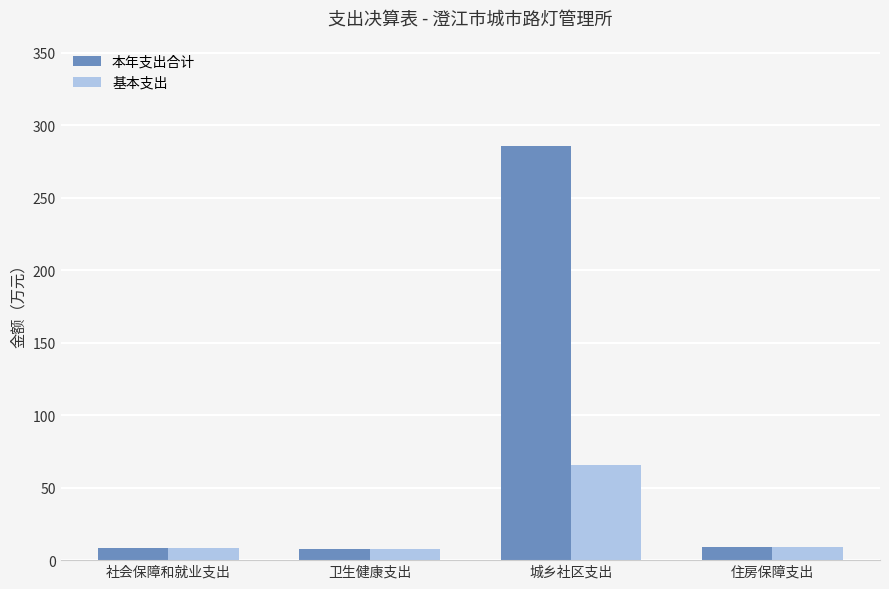

What is the lowest value of the 本年支出合计 series?

7.4